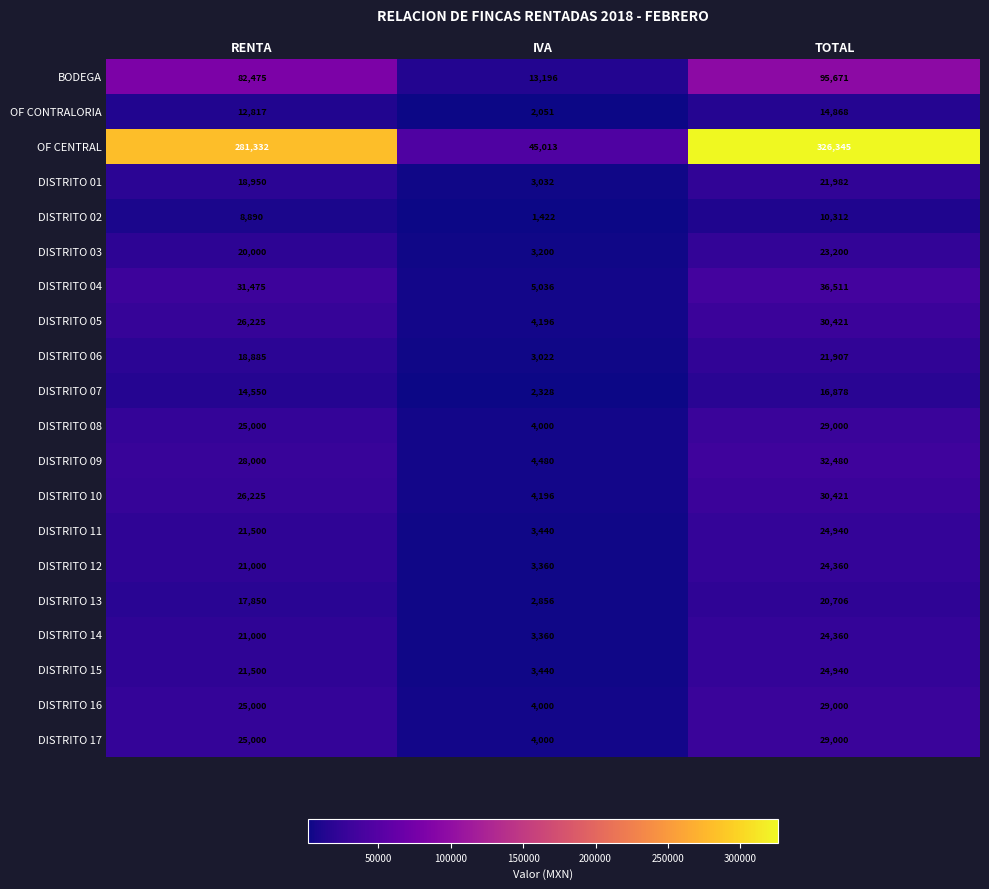

Is it true that DISTRITO 17 equals 5409 at IVA?

False